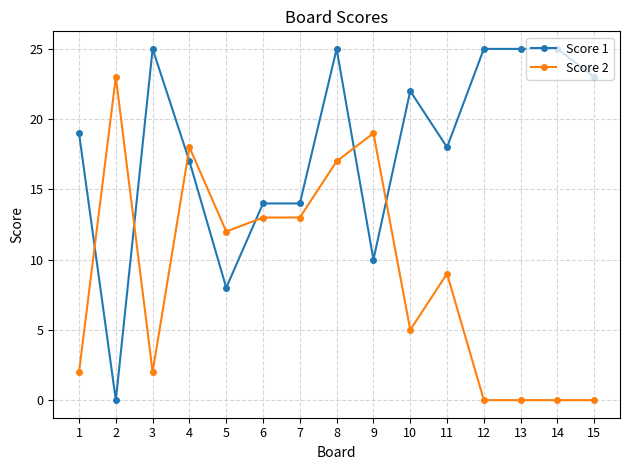

Reading left to right, list all the values displayed in this chart.

Score 1: 19	0	25	17	8	14	14	25	10	22	18	25	25	25	23
Score 2: 2	23	2	18	12	13	13	17	19	5	9	0	0	0	0